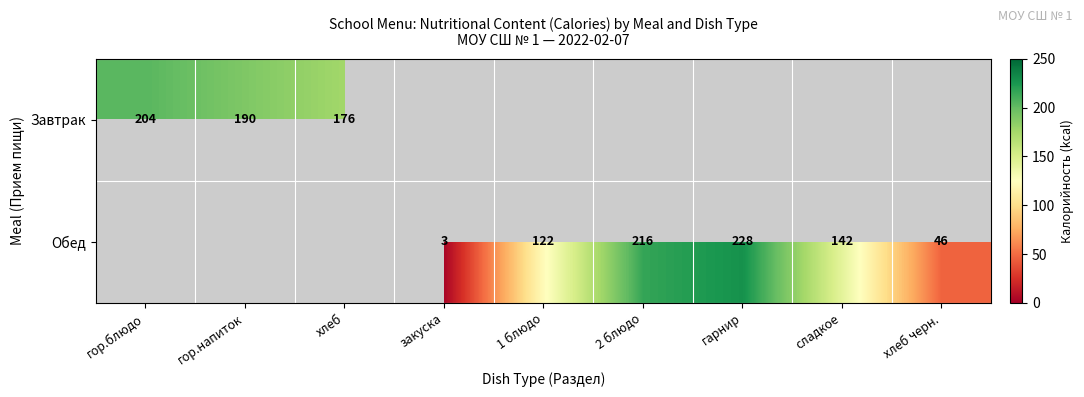

What is the sum of the Обед values at закуска and 1 блюдо?

125